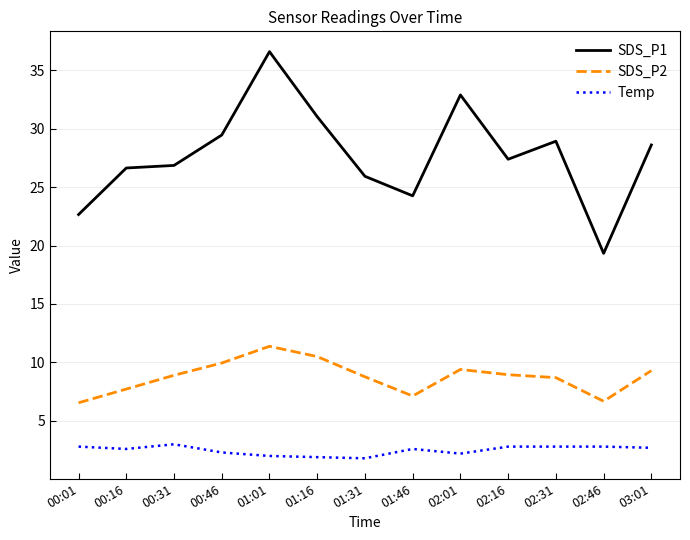

Rank the series by their average value, from lowest to highest.

Temp, SDS_P2, SDS_P1